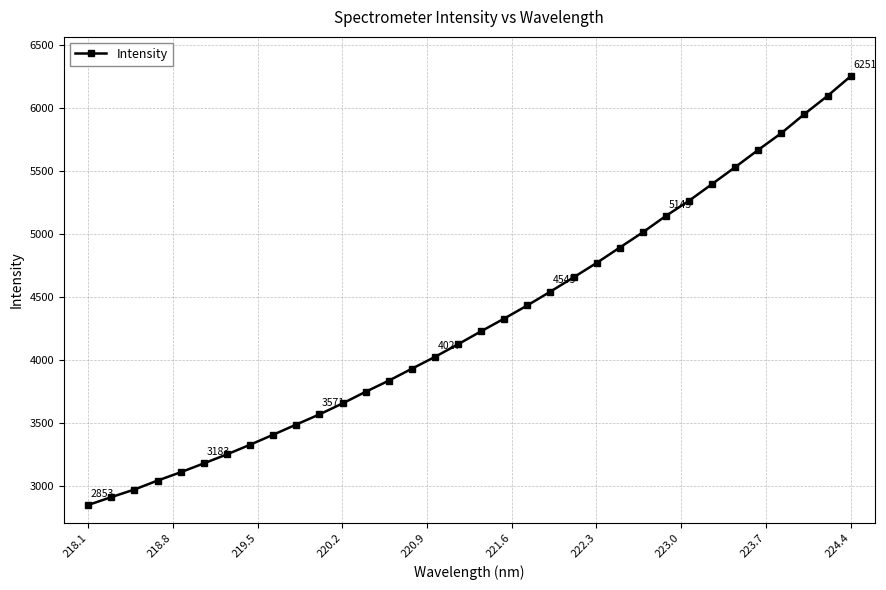

What is the value of the 7th point from the left?

3254.3